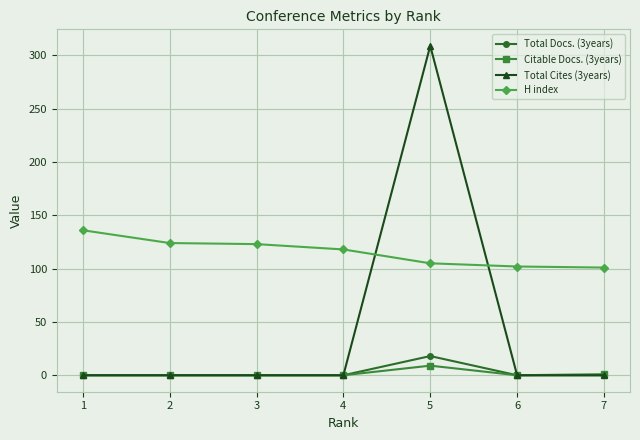

List the series in order of their peak value, highest first.

Total Cites (3years), H index, Total Docs. (3years), Citable Docs. (3years)